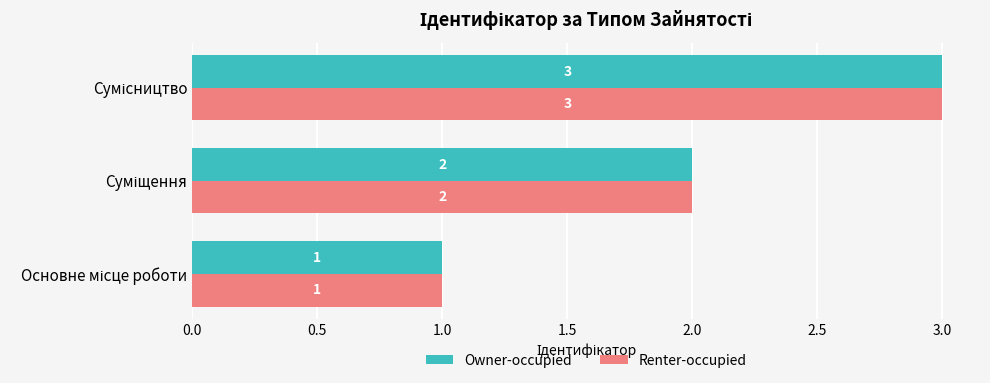

Count the Renter-occupied values in the range 1 to 3.

3